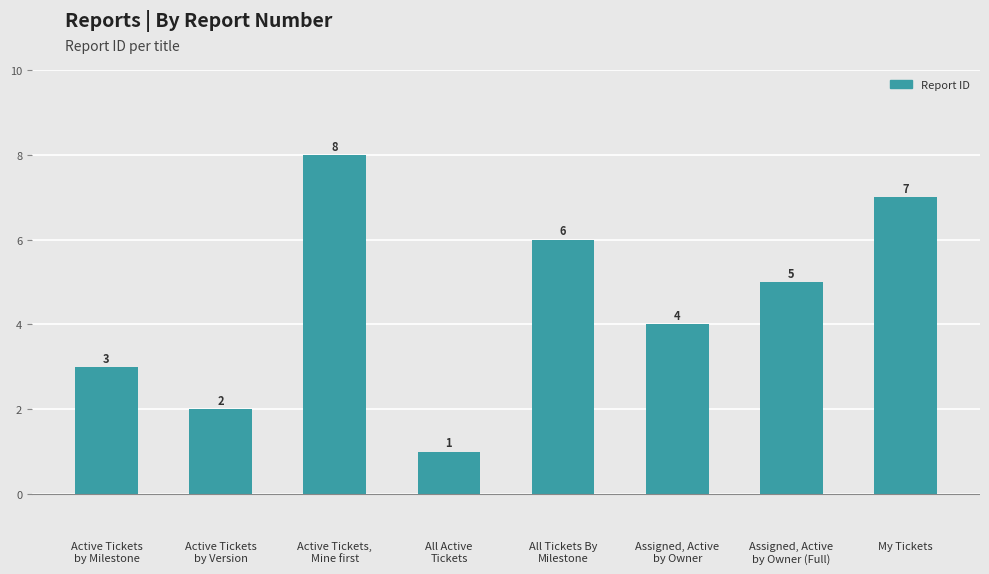

How many data points does each series have?

8